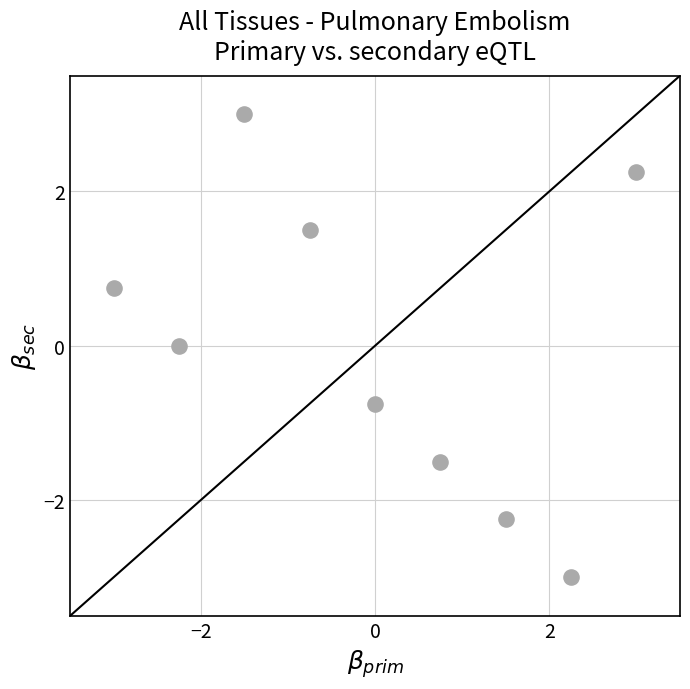

How many points are shown in the scatter plot?

9